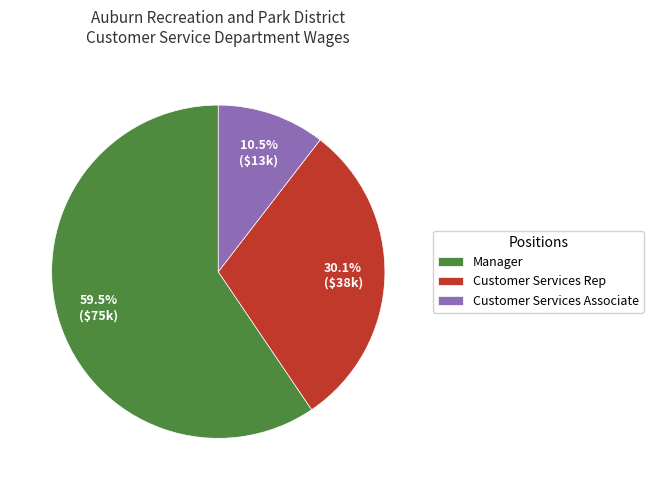

How many segments does this pie chart have?

3